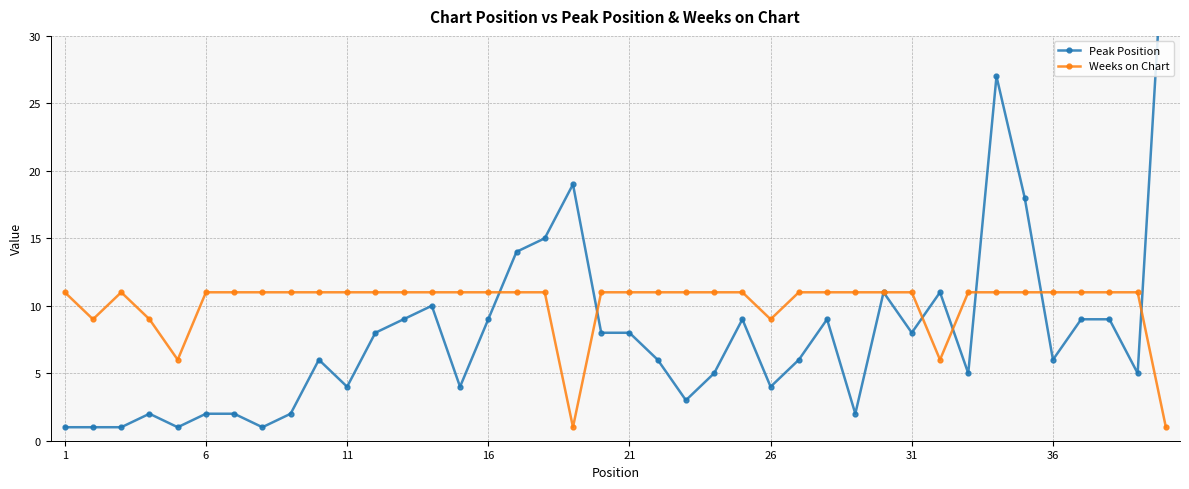

What is the approximate value of Weeks on Chart at 16?

11